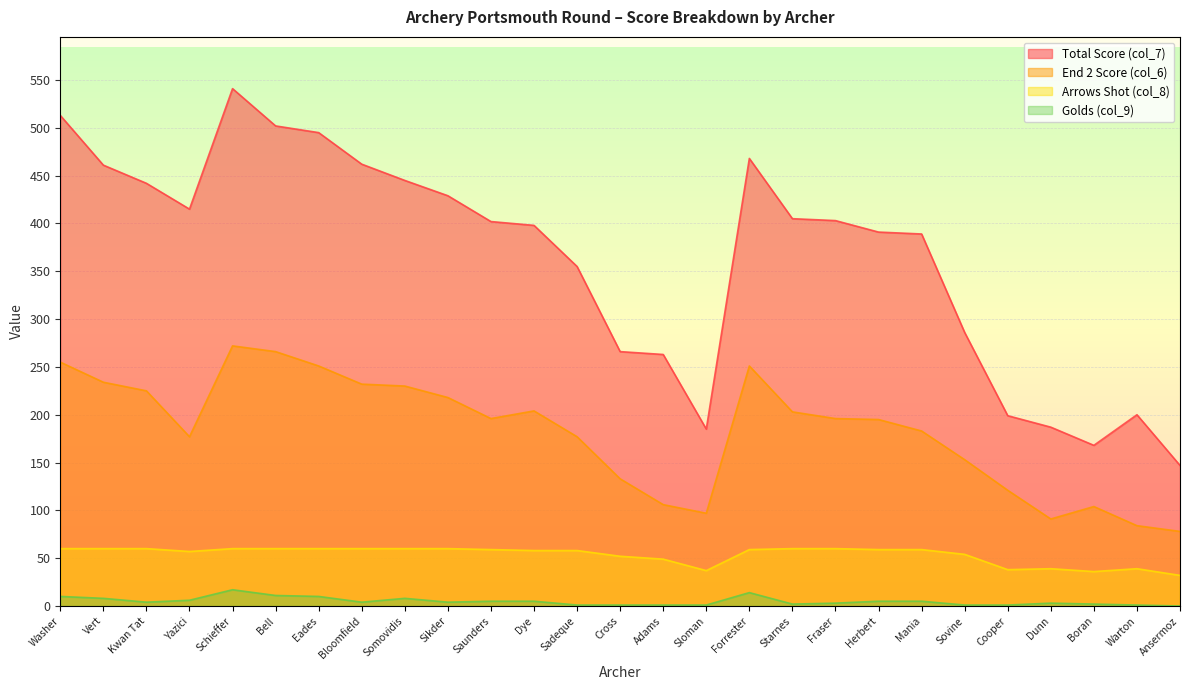

Which has a higher value, Cross or Bell?

Bell